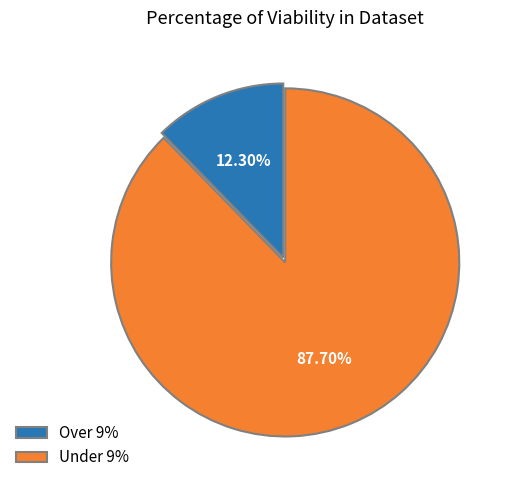

Is there any slice that represents more than half of the pie?

Yes